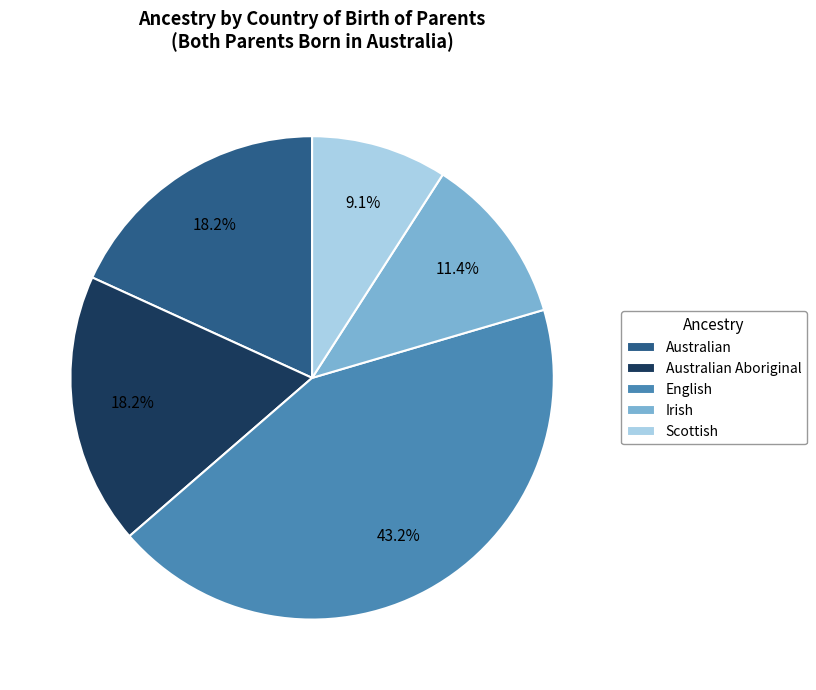

To the nearest percent, what is the average slice percentage?

20%